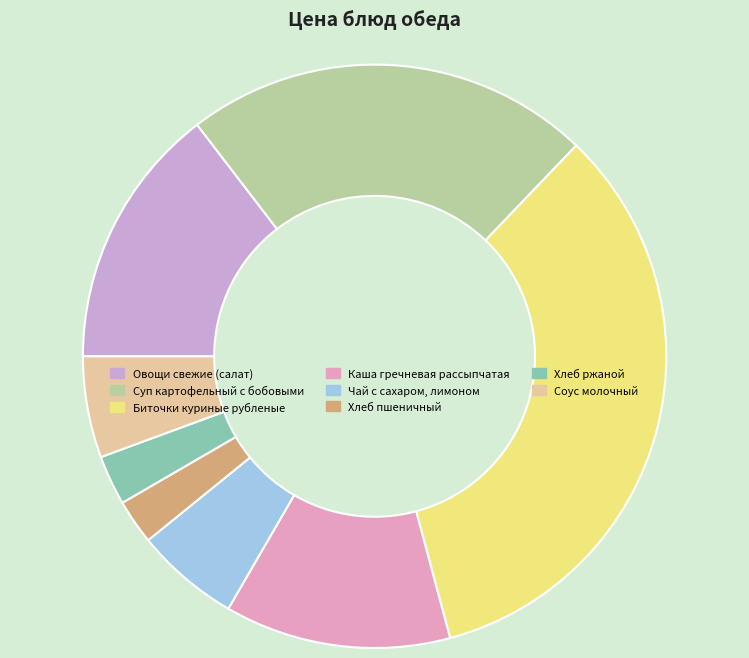

Rank the categories by value from lowest to highest.

Хлеб пшеничный, Хлеб ржаной, Соус молочный, Чай с сахаром, лимоном, Каша гречневая рассыпчатая, Овощи свежие (салат), Суп картофельный с бобовыми, Биточки куриные рубленые